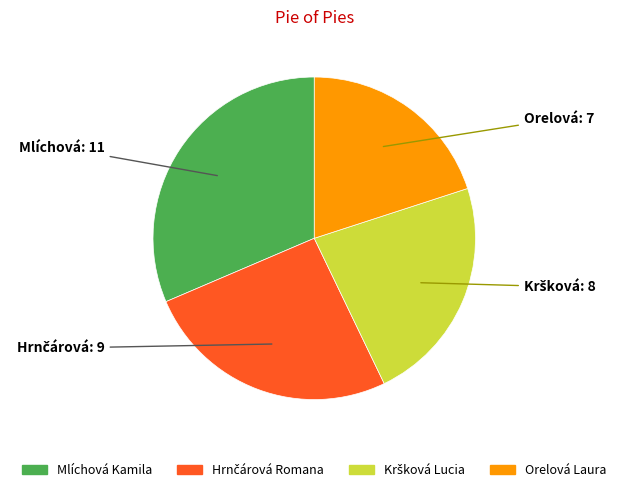

Which has a higher value, Orelová Laura or Mlíchová Kamila?

Mlíchová Kamila